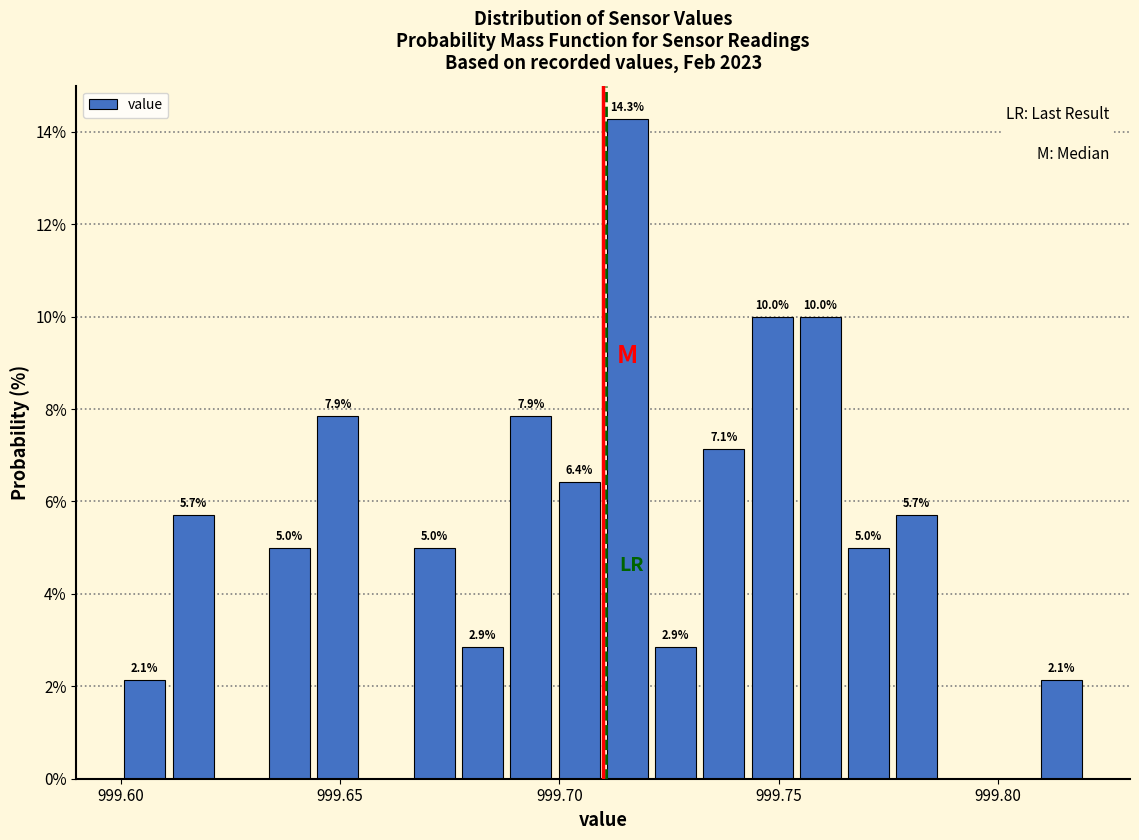

Read against the x-axis, roughly where is the centre of the tallest bar?

999.715